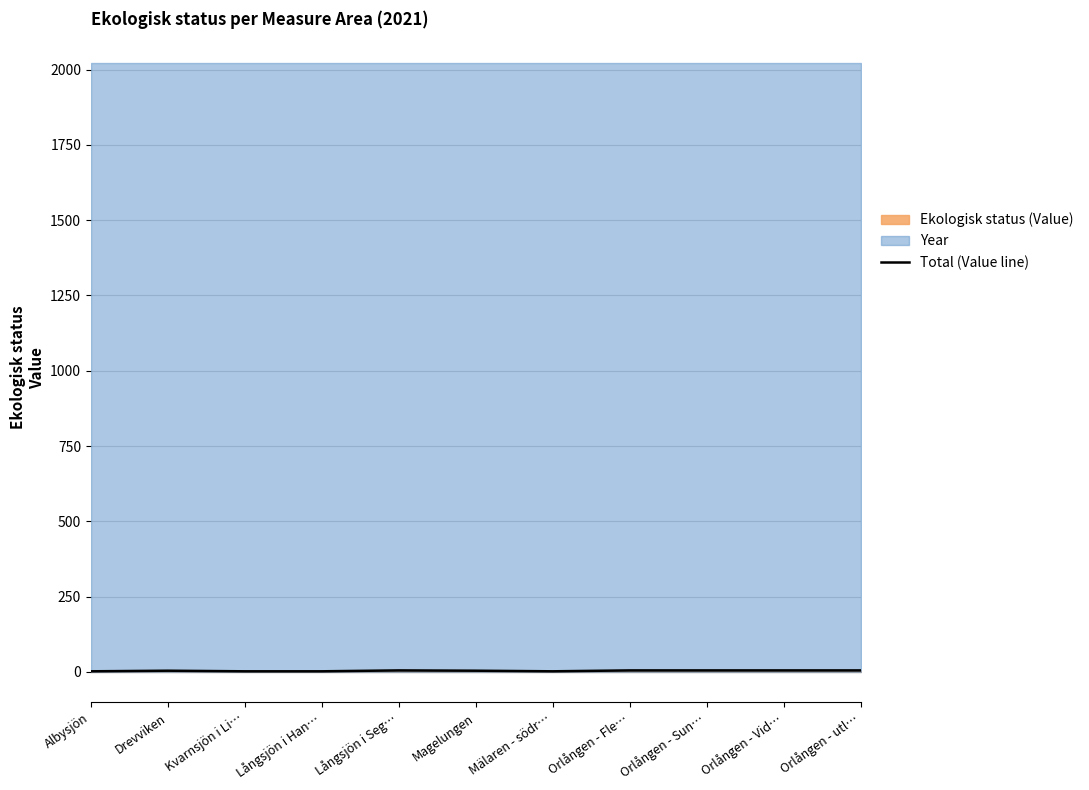

Rank the categories by value from lowest to highest.

Albysjön, Kvarnsjön i Li…, Långsjön i Han…, Mälaren - södr…, Drevviken, Magelungen, Långsjön i Seg…, Orlången - Fle…, Orlången - Sun…, Orlången - Vid…, Orlången - utl…